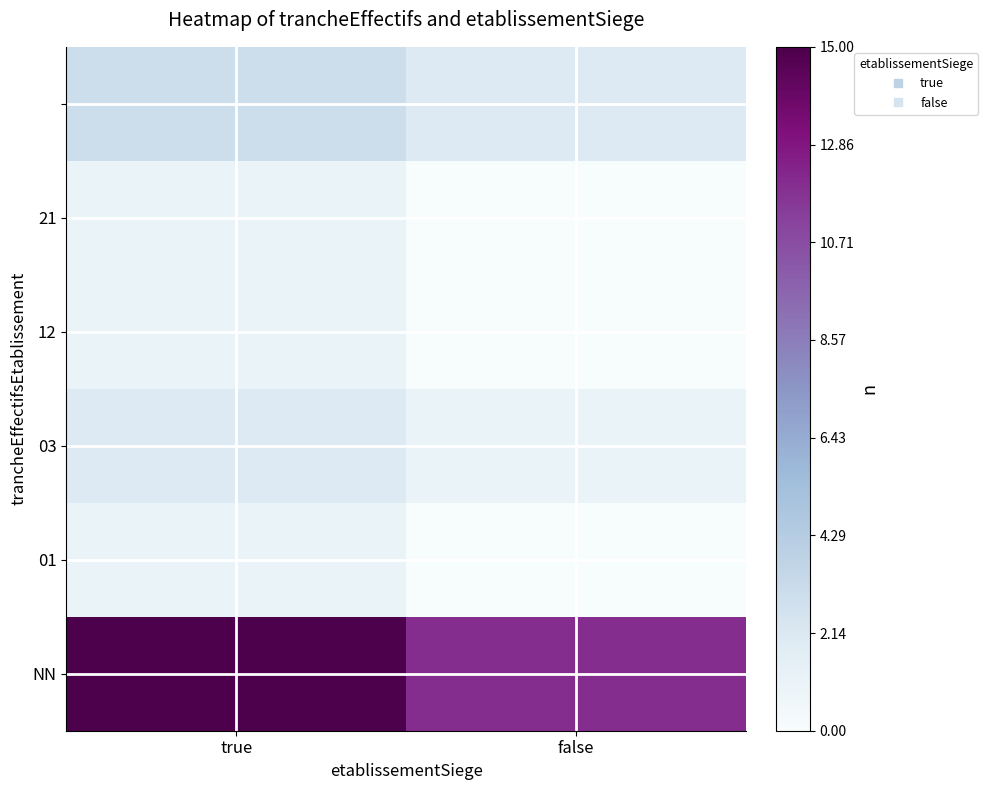

What is the total value across all series at true?

23